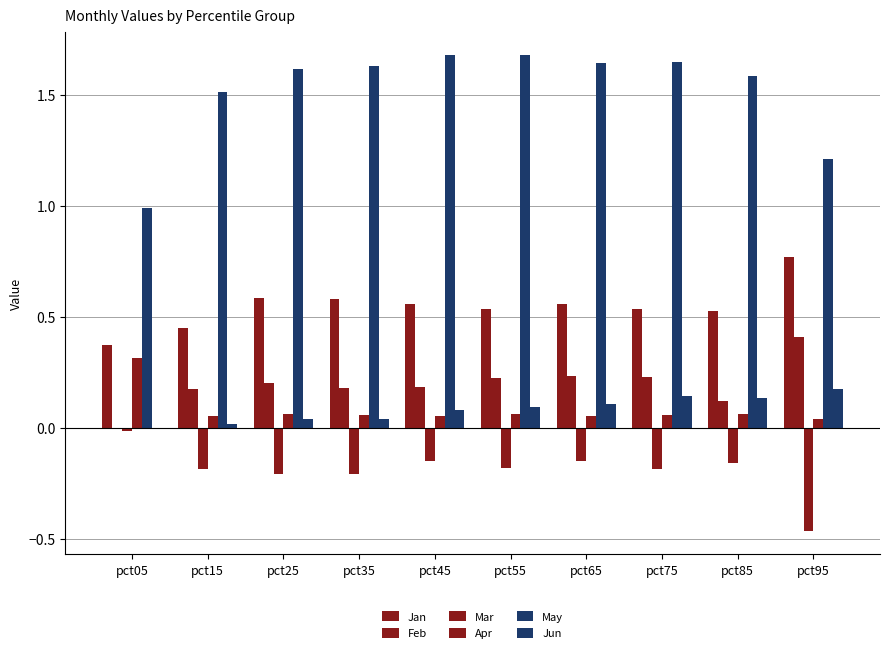

Reading left to right, list all the values displayed in this chart.

Jan: pct05=0.4	pct15=0.5	pct25=0.6	pct35=0.6	pct45=0.6	pct55=0.5	pct65=0.6	pct75=0.5	pct85=0.5	pct95=0.8
Feb: pct05=-0.0	pct15=0.2	pct25=0.2	pct35=0.2	pct45=0.2	pct55=0.2	pct65=0.2	pct75=0.2	pct85=0.1	pct95=0.4
Mar: pct05=-0.0	pct15=-0.2	pct25=-0.2	pct35=-0.2	pct45=-0.1	pct55=-0.2	pct65=-0.1	pct75=-0.2	pct85=-0.2	pct95=-0.5
Apr: pct05=0.3	pct15=0.1	pct25=0.1	pct35=0.1	pct45=0.1	pct55=0.1	pct65=0.1	pct75=0.1	pct85=0.1	pct95=0.0
May: pct05=1.0	pct15=1.5	pct25=1.6	pct35=1.6	pct45=1.7	pct55=1.7	pct65=1.6	pct75=1.6	pct85=1.6	pct95=1.2
Jun: pct05=-0.0	pct15=0.0	pct25=0.0	pct35=0.0	pct45=0.1	pct55=0.1	pct65=0.1	pct75=0.1	pct85=0.1	pct95=0.2